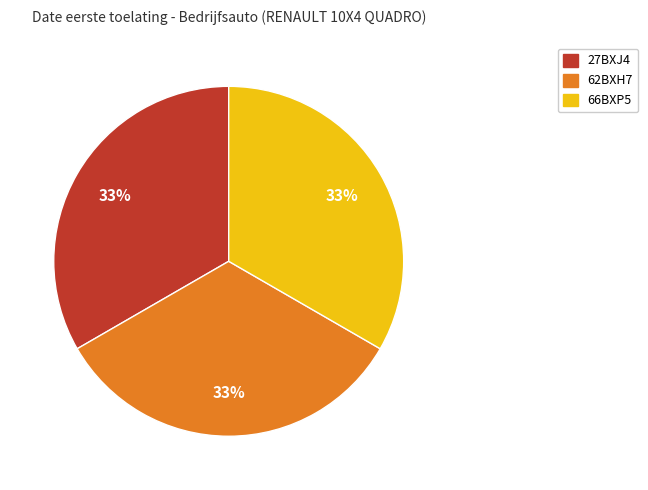

How many segments does this pie chart have?

3